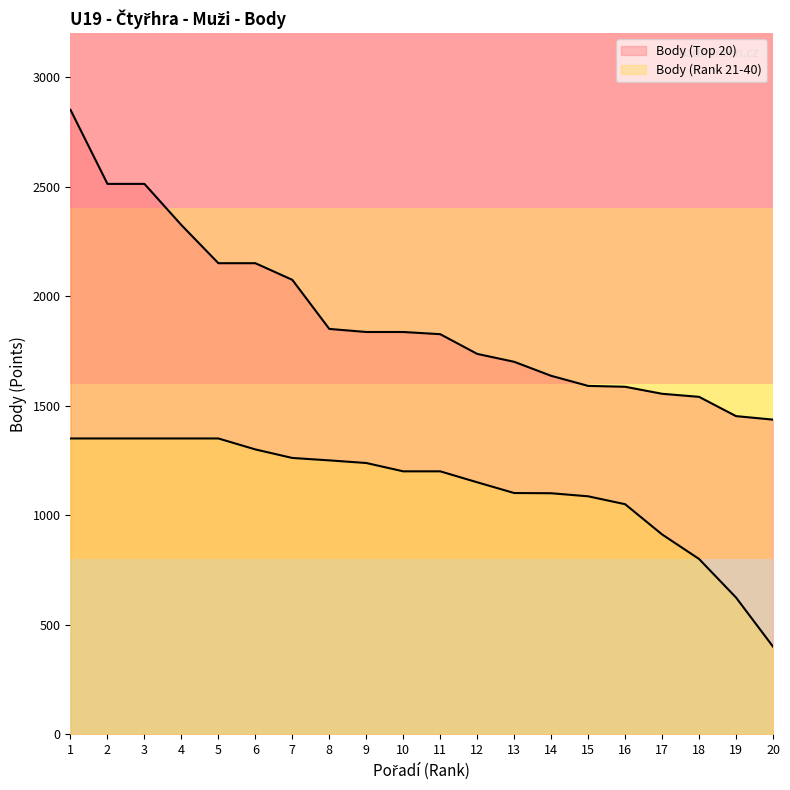

True or false: Points_2 and Body intersect in this chart.

False